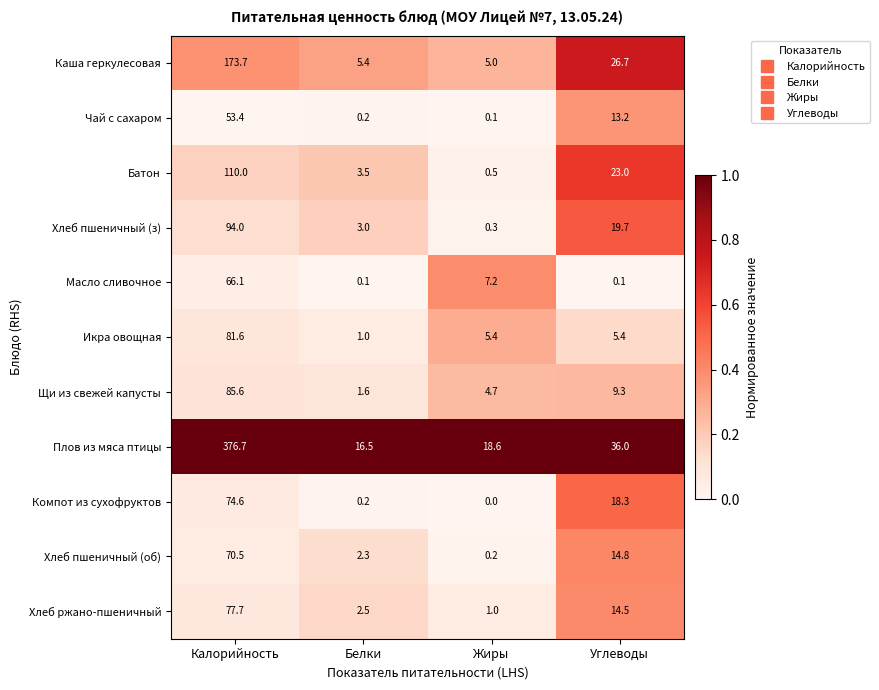

How many series are shown in this chart?

11